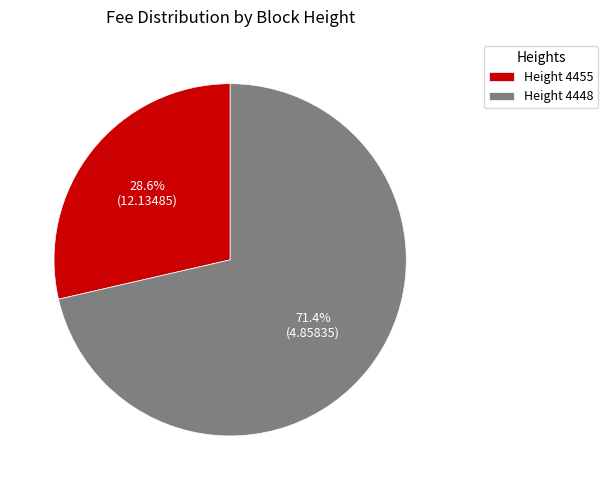

Which category has the biggest portion of the pie?

Height 4448